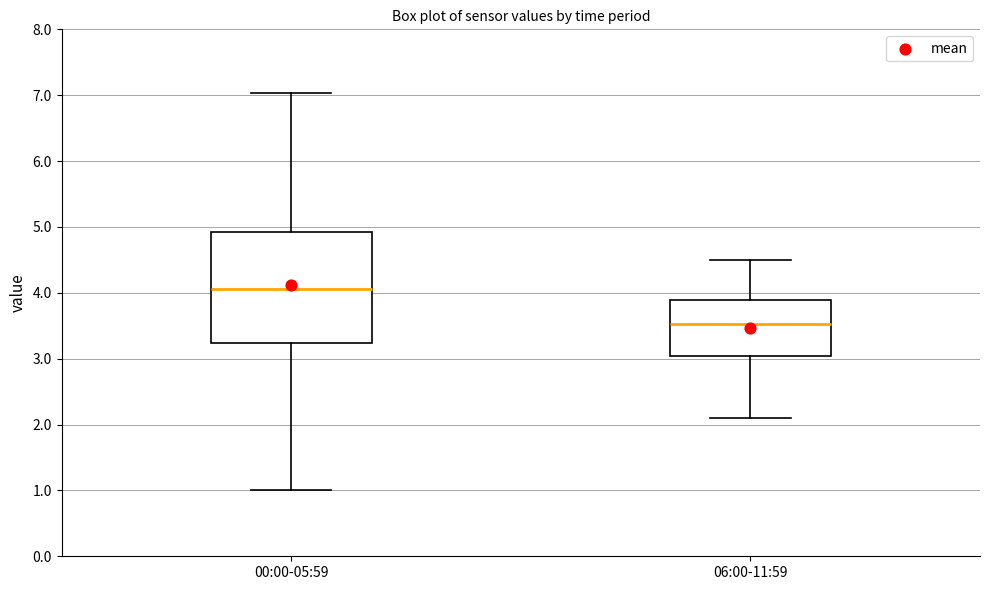

Where does the lower whisker of the box for 06:00-11:59 end on the y-axis? The values are not printed on the chart, so give them approximately, as read against the axis.

2.1